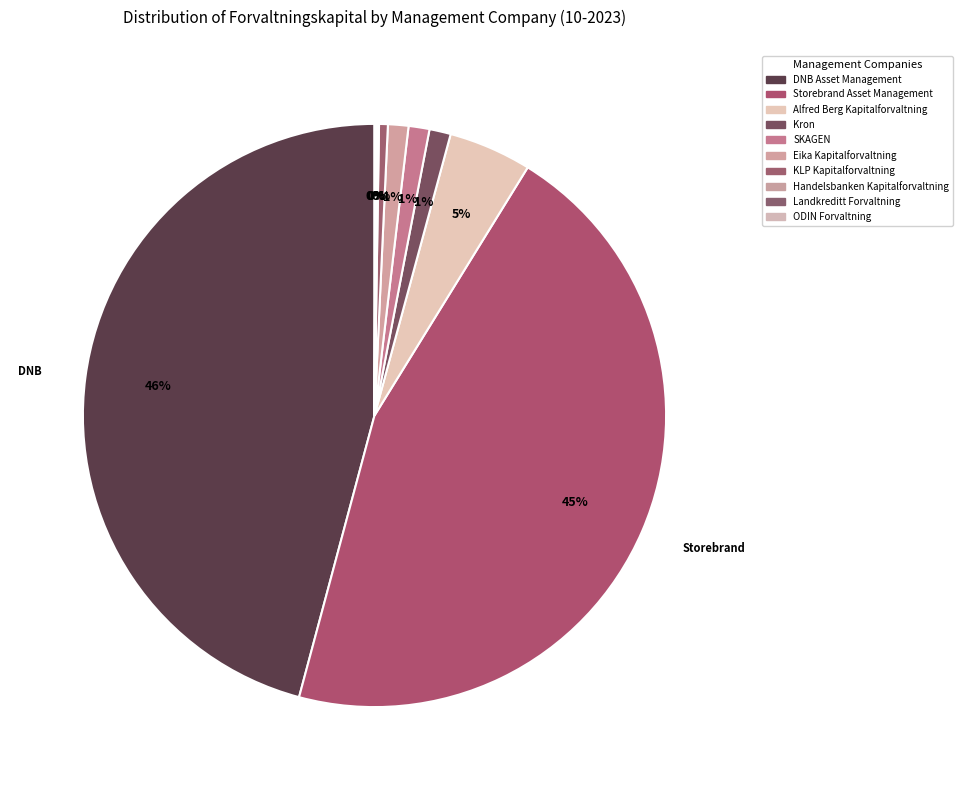

What is the ratio of the value at Eika Kapitalforvaltning to the value at Handelsbanken Kapitalforvaltning?

12.9